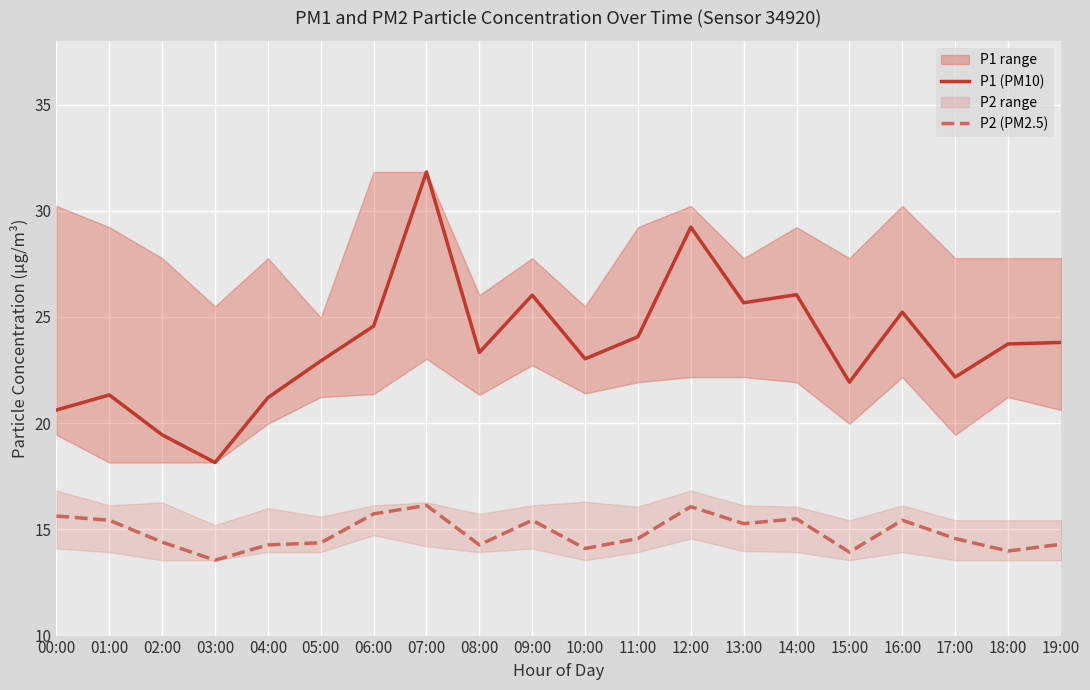

Is the value of P1 (PM10) at 15:00 greater than the value of P2 (PM2.5) at 13:00?

Yes